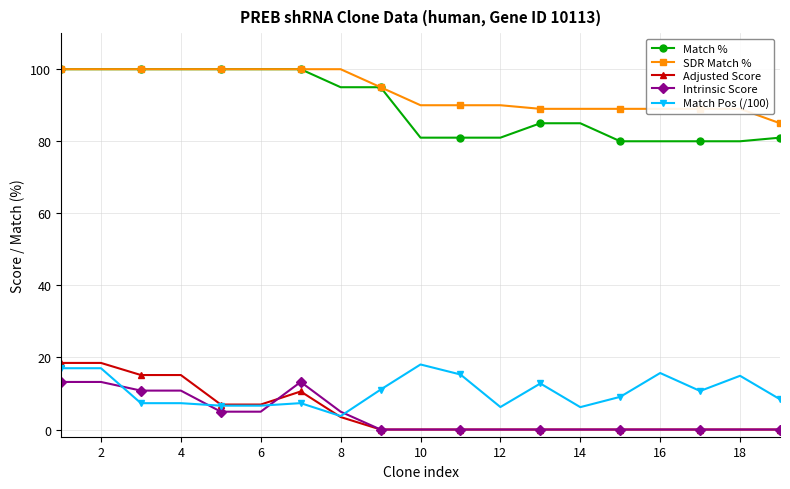

How many lines are shown in the chart?

5